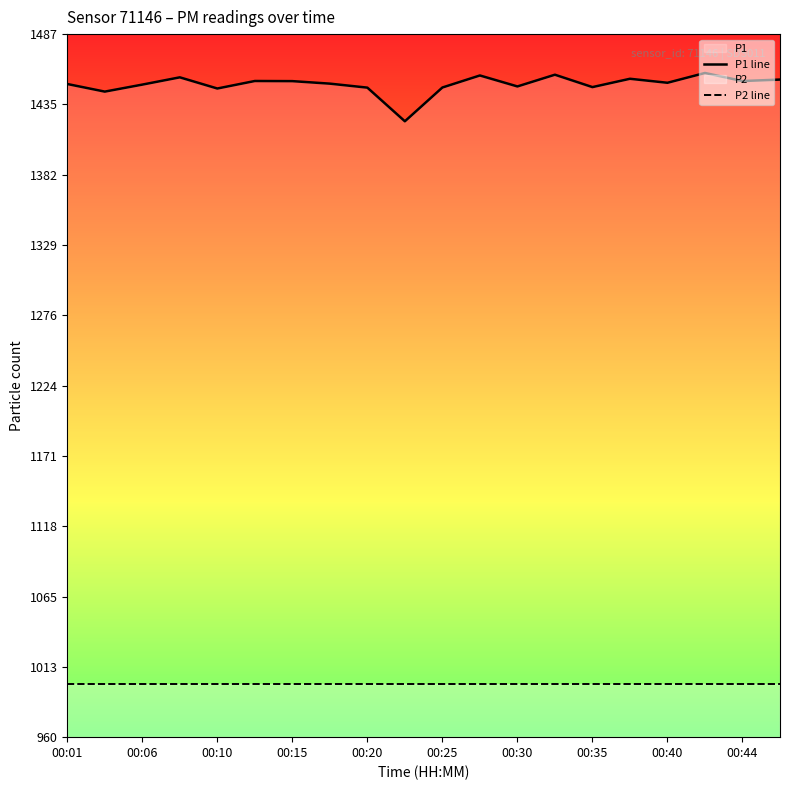

Is it true that P1 line equals 812.2 at 00:01?

False